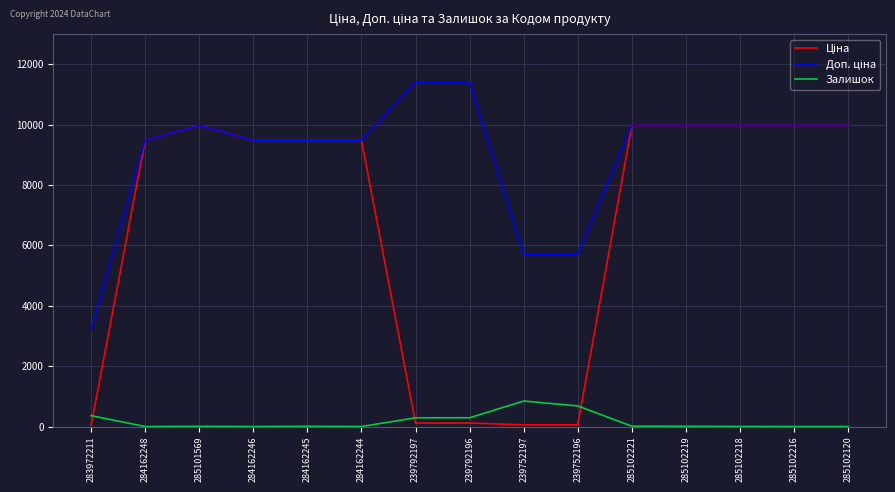

What is the total value across all series at 284162248?

18960.1